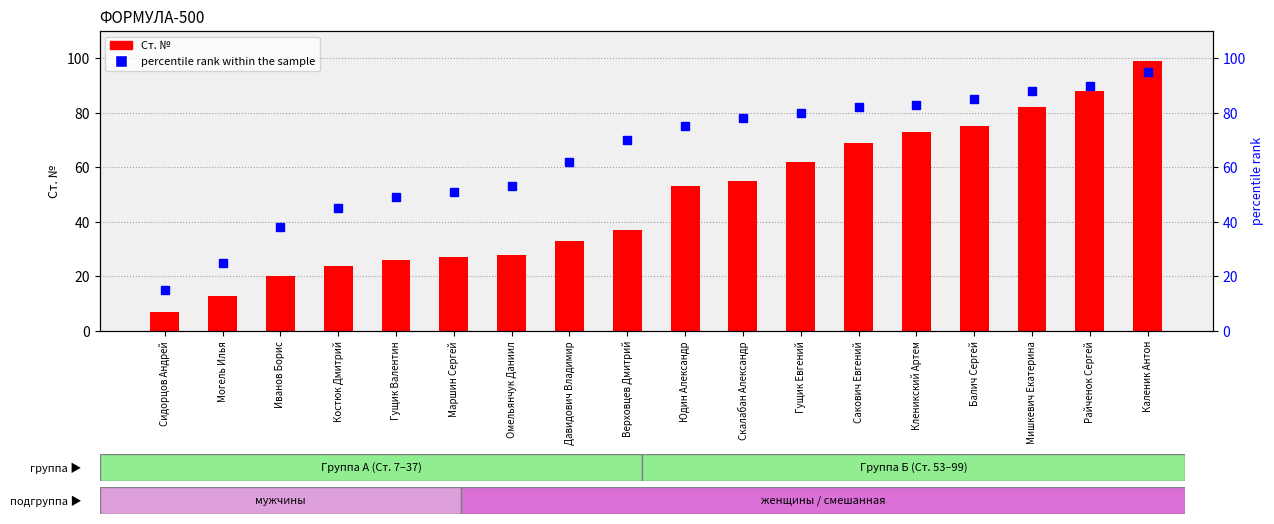

Which series has the largest total across all categories?

percentile rank within the sample